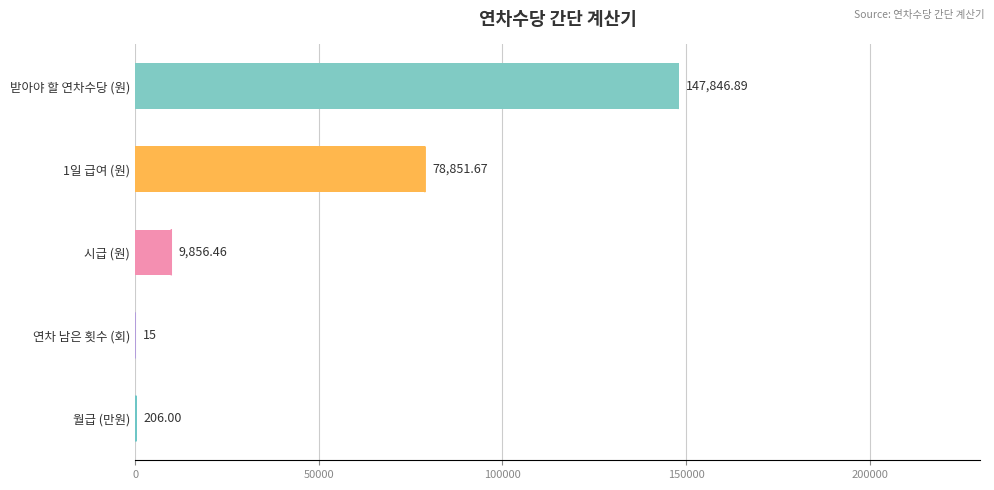

What is the maximum value shown in the chart?

147846.9